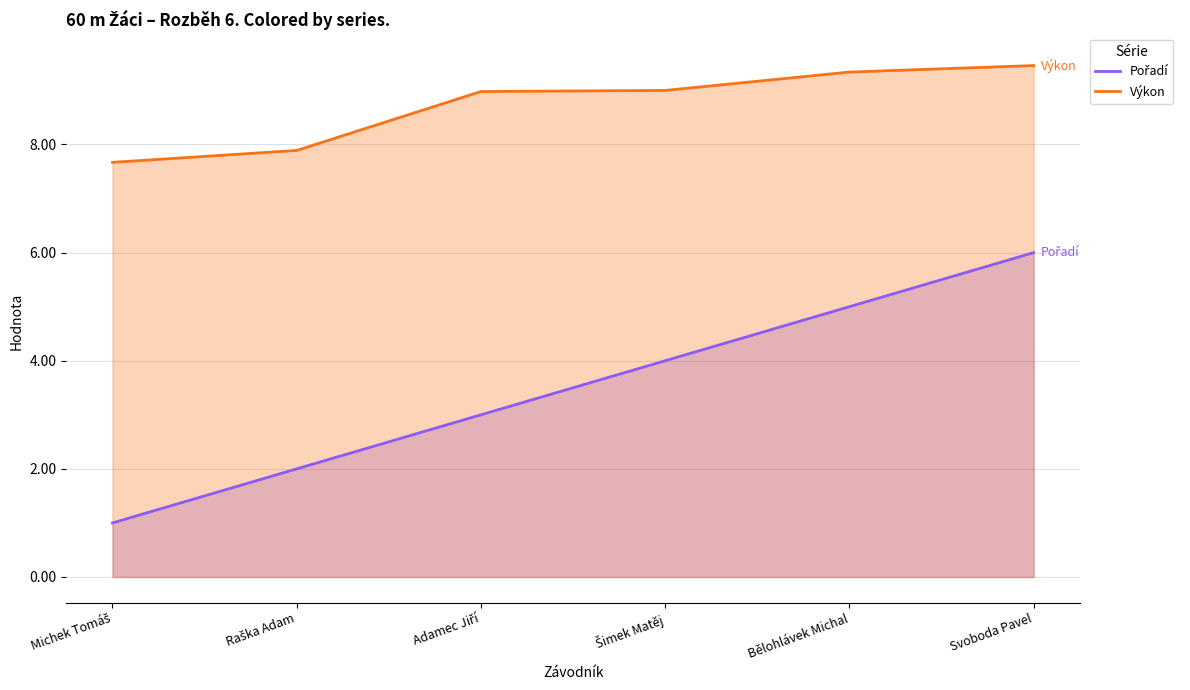

Where is Výkon nearest to the value 8?

Raška Adam